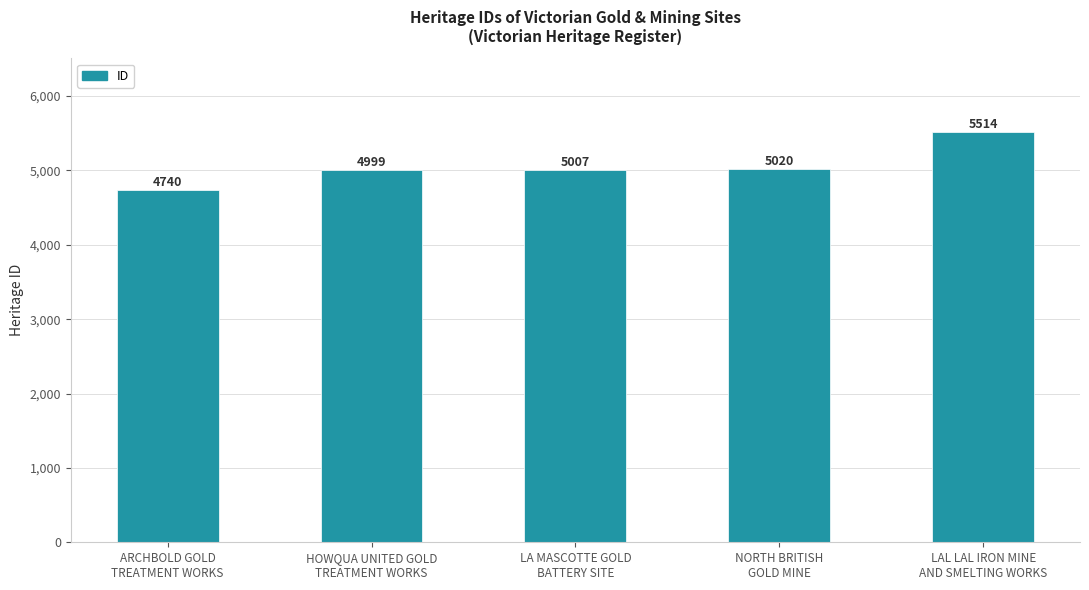

What position from the left is LAL LAL IRON MINE
AND SMELTING WORKS?

5